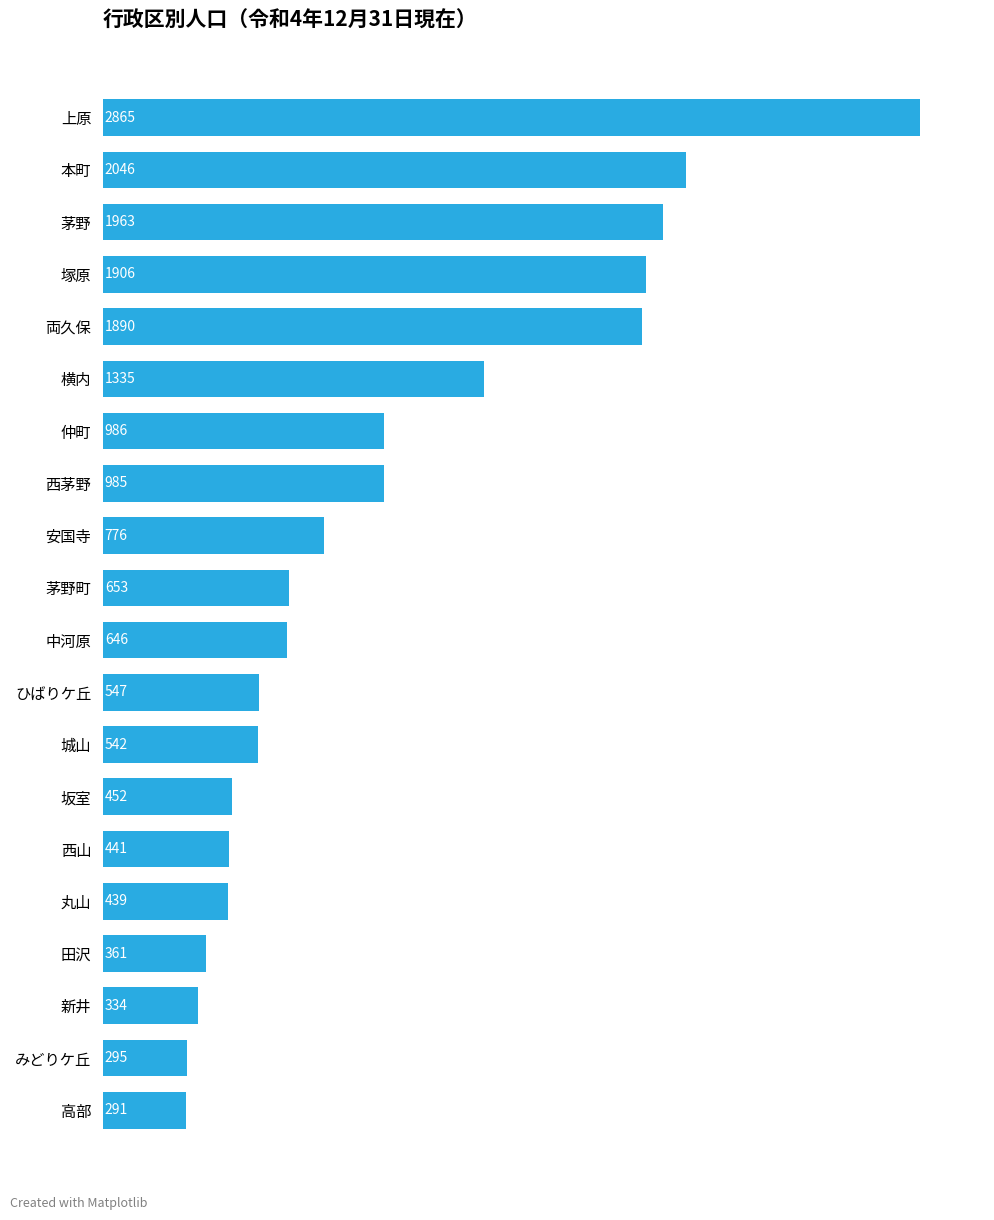

Reading top to bottom, what are all the values shown in this chart?

上原=2865	本町=2046	茅野=1963	塚原=1906	両久保=1890	横内=1335	仲町=986	西茅野=985	安国寺=776	茅野町=653	中河原=646	ひばりケ丘=547	城山=542	坂室=452	西山=441	丸山=439	田沢=361	新井=334	みどりケ丘=295	高部=291